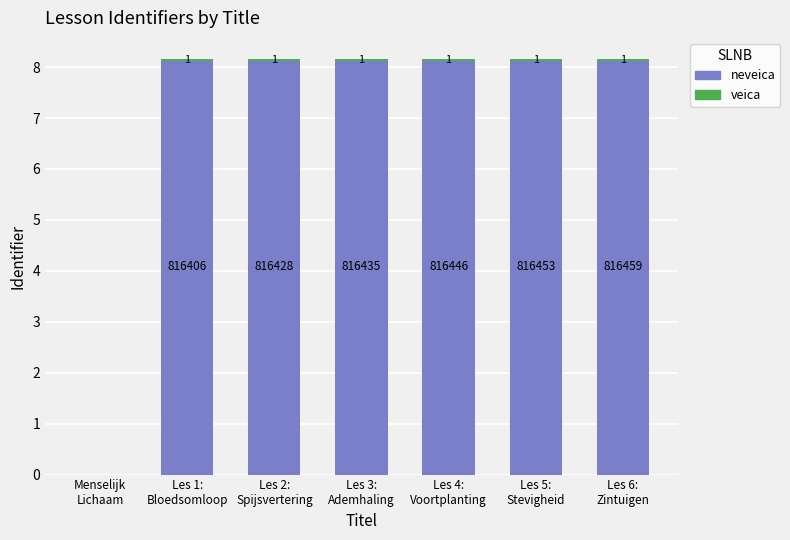

At which label does neveica first exceed 8?

Les 1:
Bloedsomloop